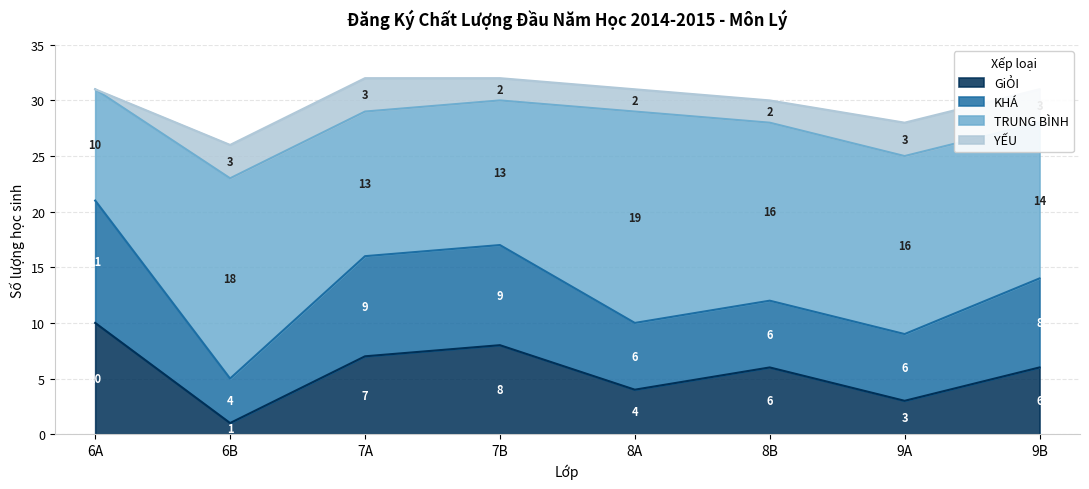

What is the label of the 6th point from the left?

8B